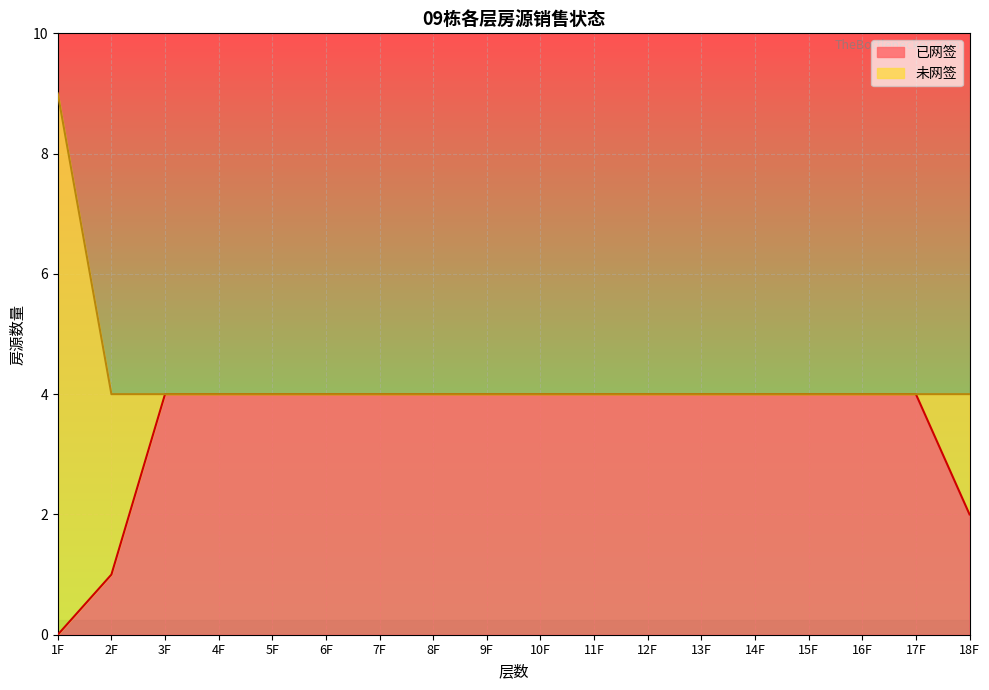

True or false: 已网签 has a value of 4 at 15F.

True